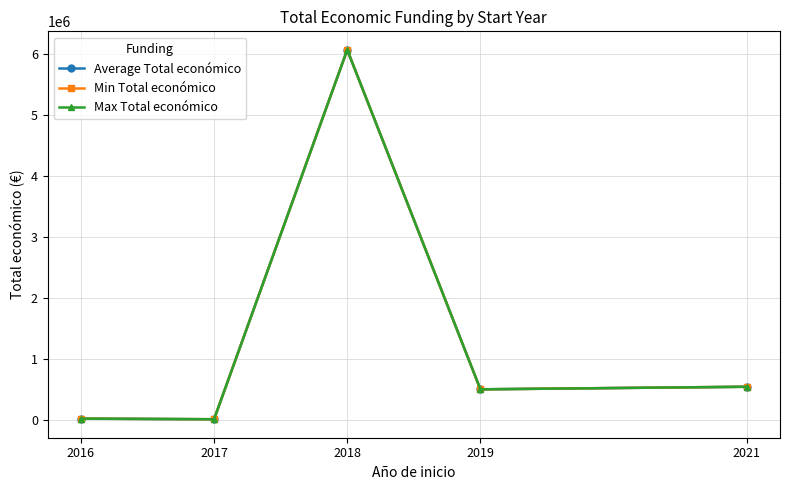

What is the value of the Max Total económico point at the 3rd from the left?

6062169.0